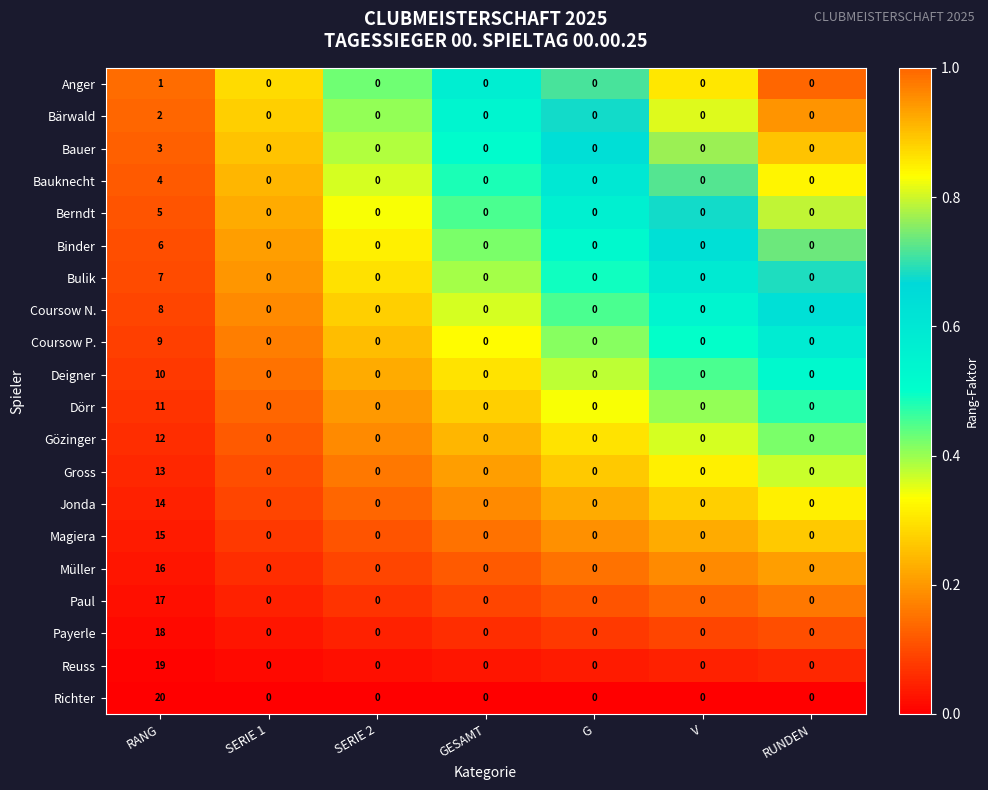

Which series has the widest spread of values?

Richter